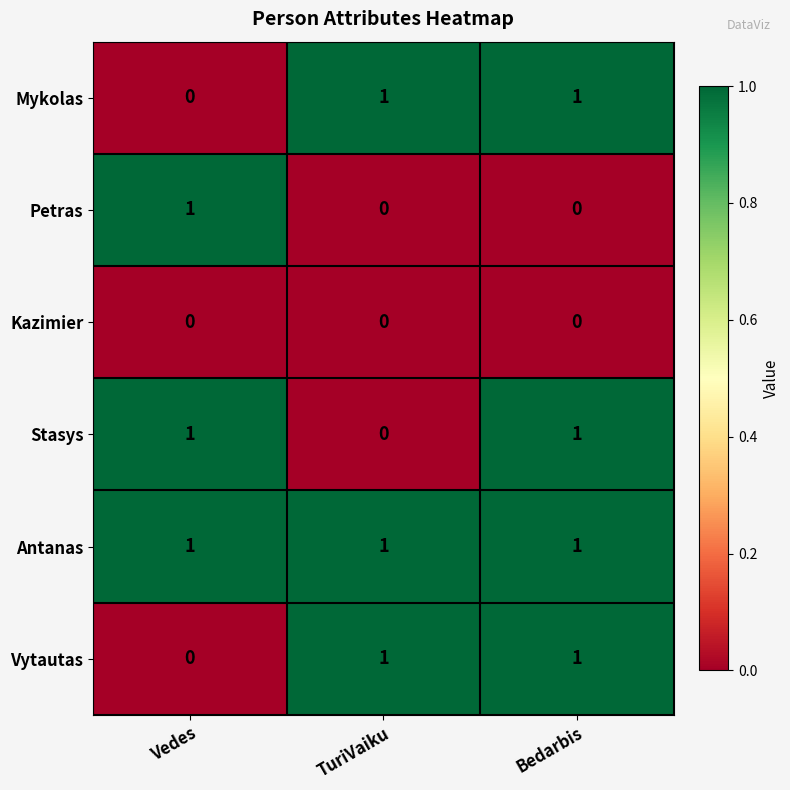

How many Petras values are between 0 and 1?

3